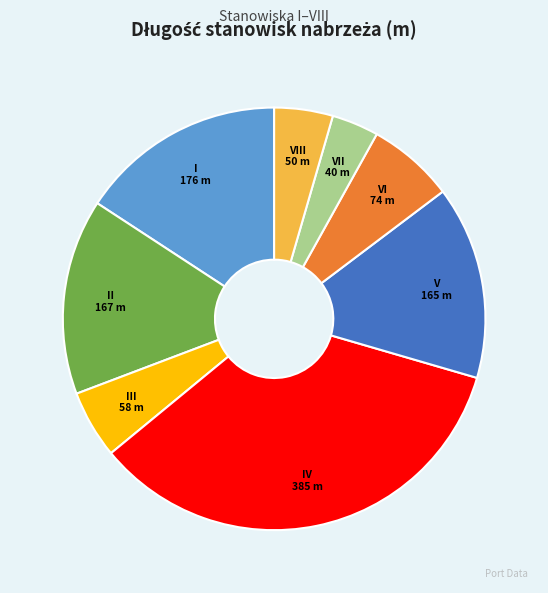

Approximately how many times larger is the value at IV compared to VII?

9.6